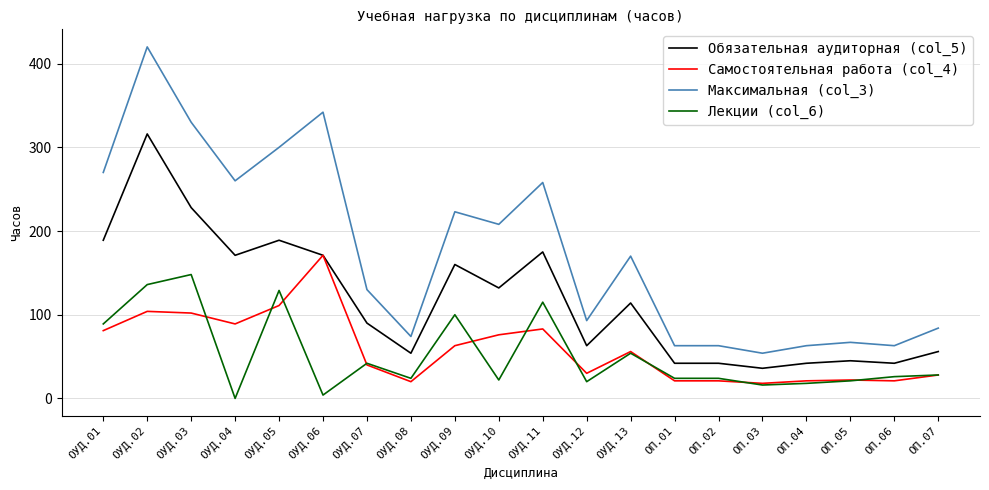

How many lines are shown in the chart?

4